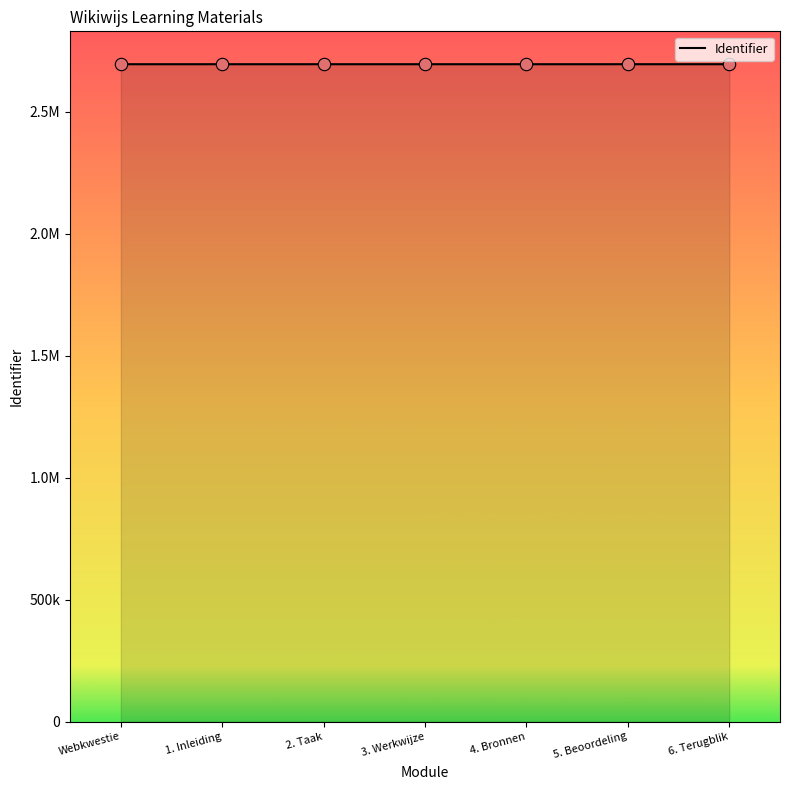

Which has a higher value, 4. Bronnen or 5. Beoordeling?

5. Beoordeling